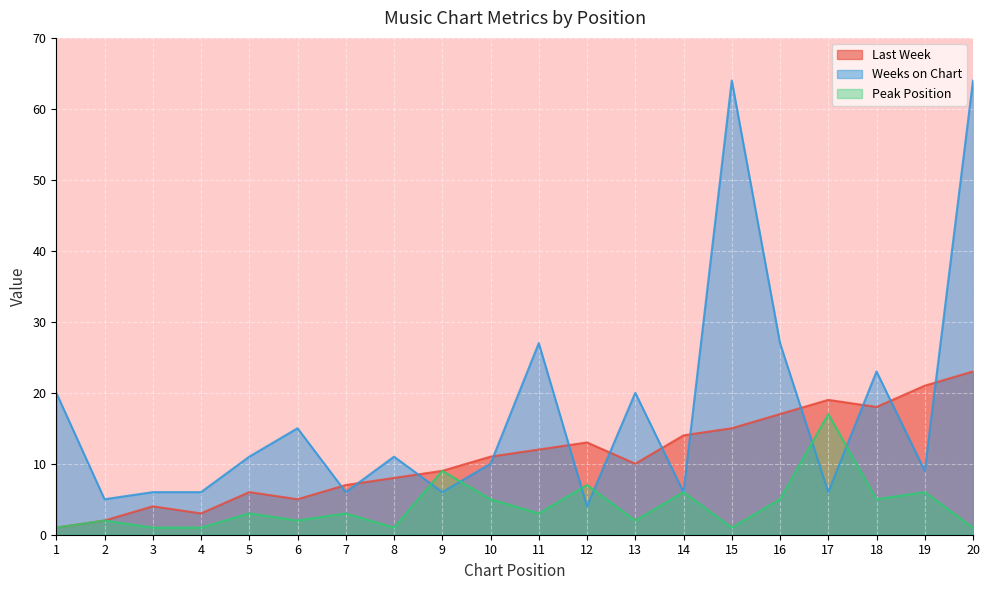

At which category does the chart reach its minimum across all series?

1